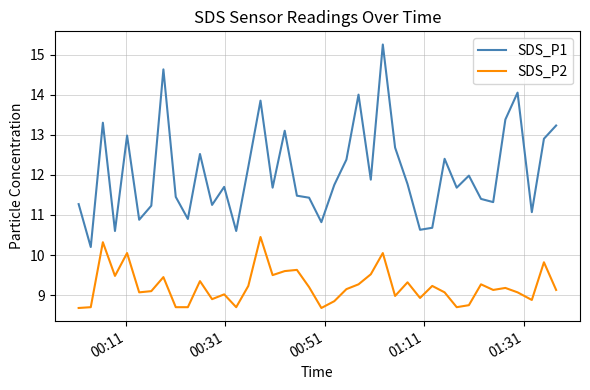

What is the lowest value of the SDS_P2 series?

8.7